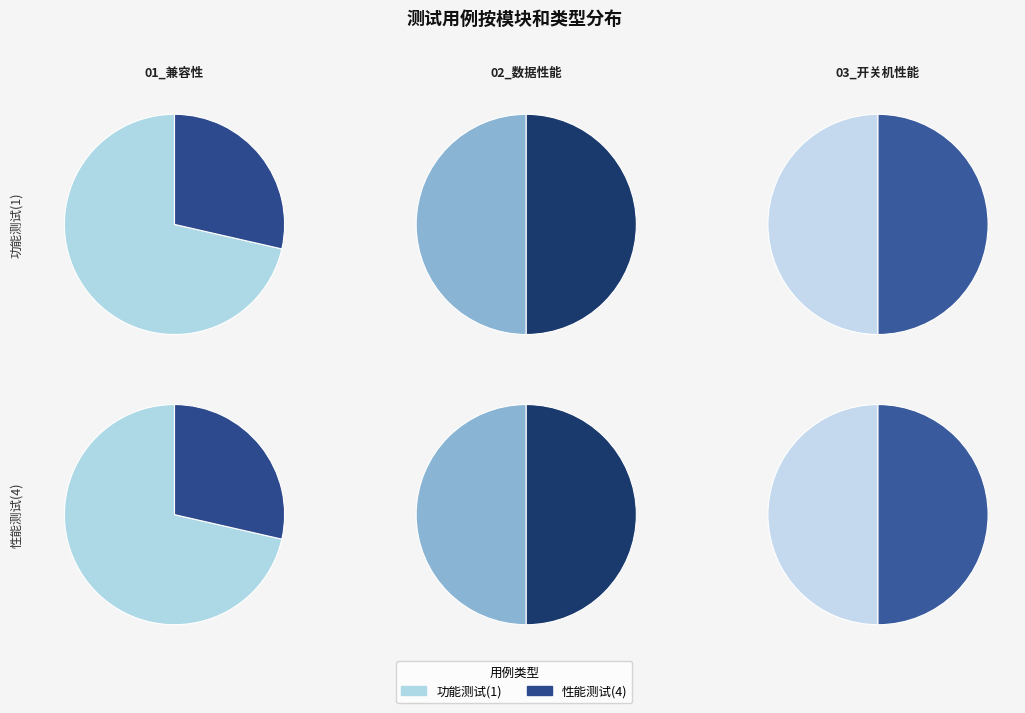

What is the spread (max minus min) of values at 01_兼容性?

3